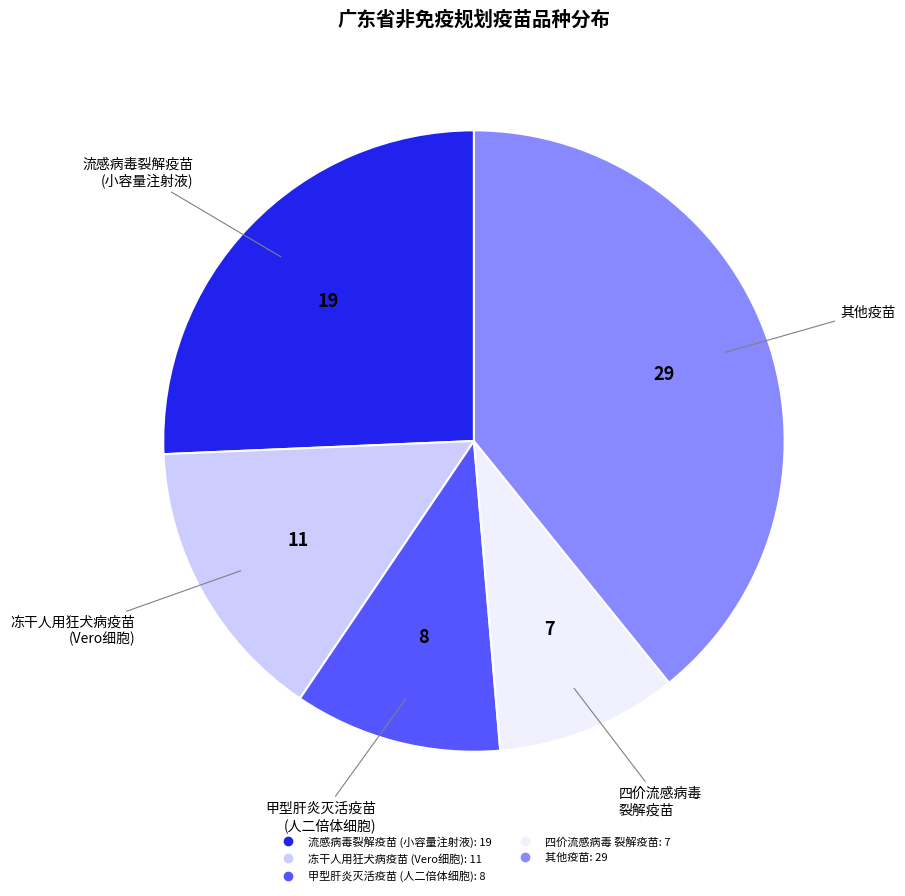

Is there any slice that represents more than half of the pie?

No